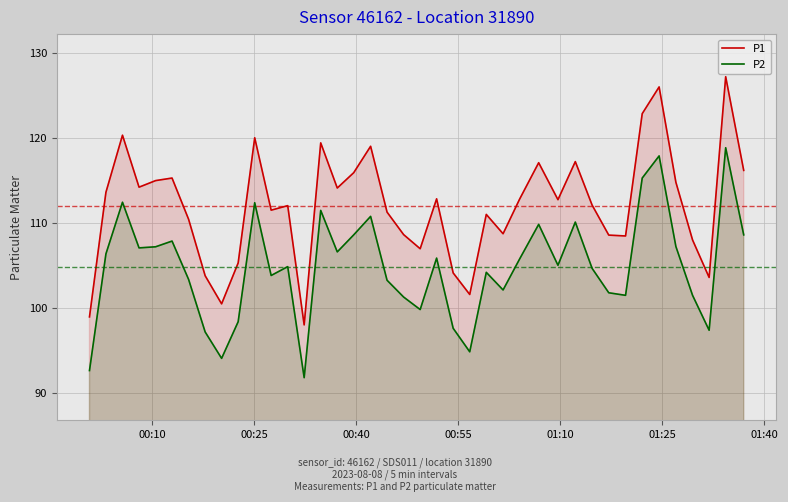

Which series has the largest total across all categories?

P1